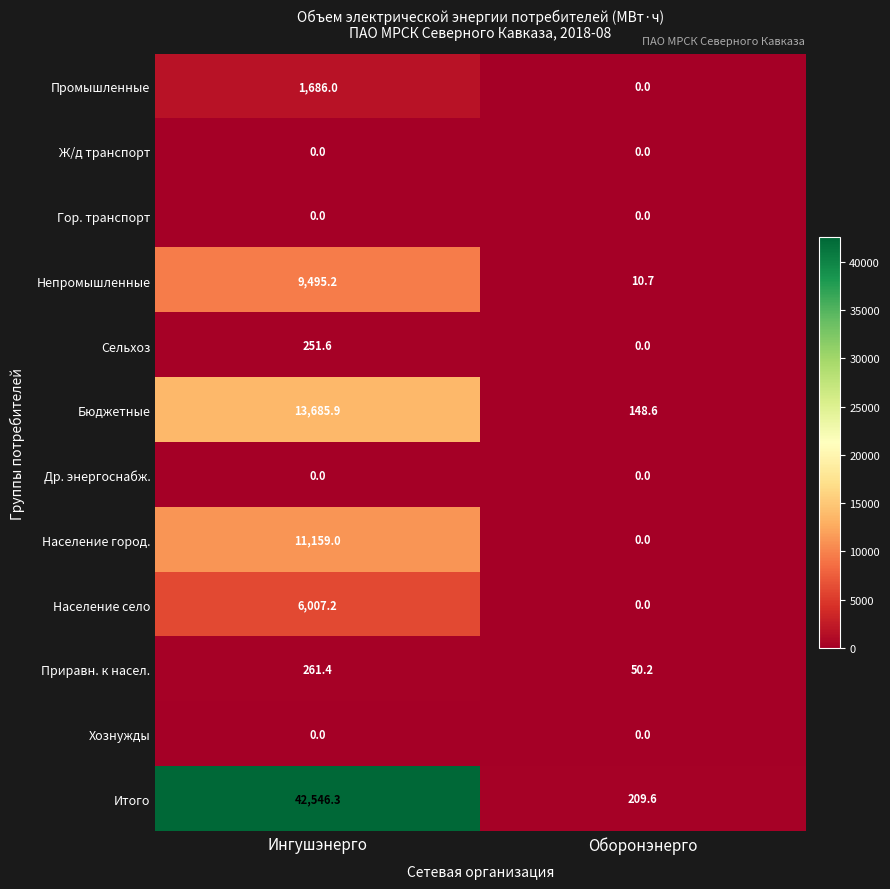

What is the average value of the Население село series?

3003.6